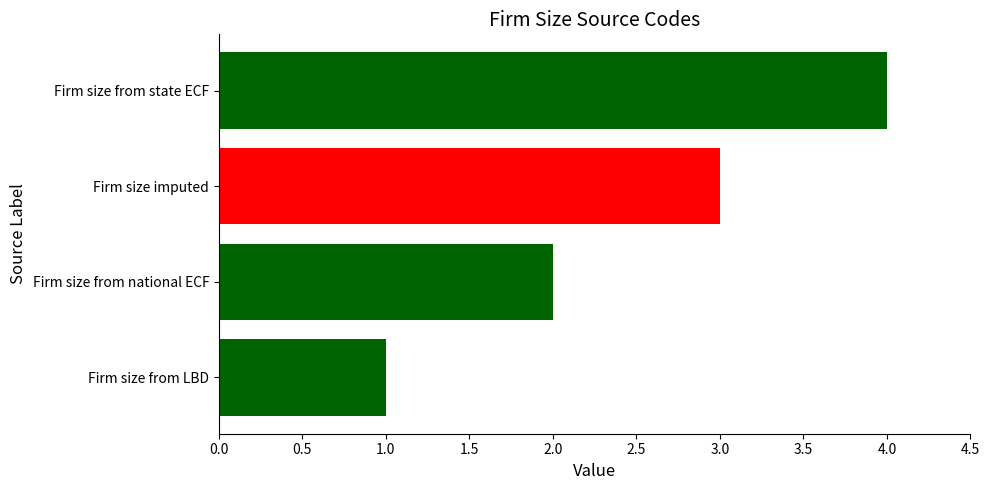

The value at Firm size from state ECF is 1. True or false?

False